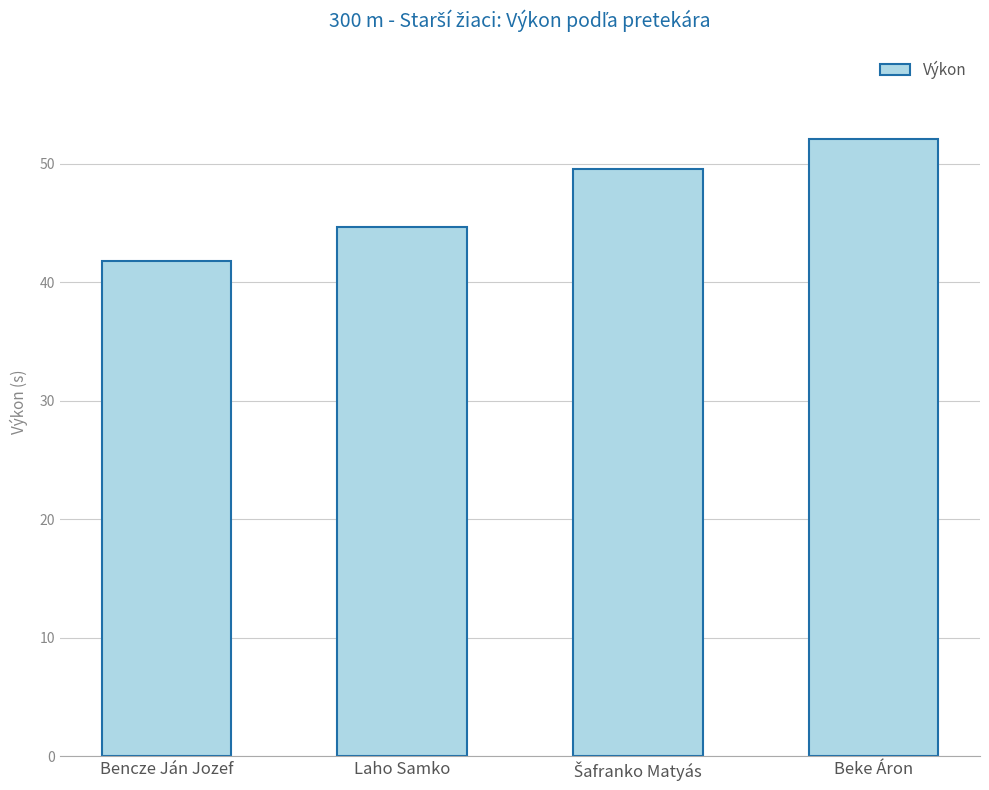

What is the minimum value shown in the chart?

41.8